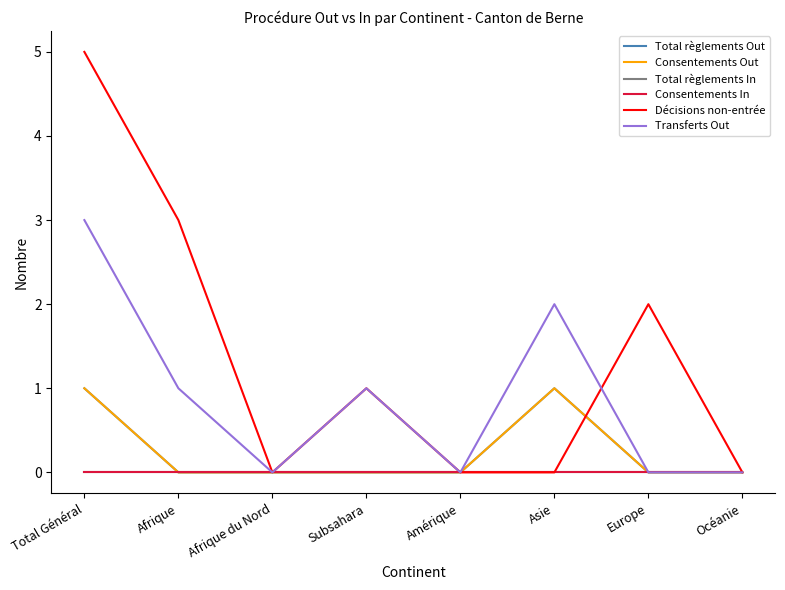

Reading right to left, transcribe all the data shown in this chart.

Total règlements Out: 0	0	1	0	0	0	0	1
Consentements Out: 0	0	1	0	0	0	0	1
Total règlements In: 0	0	0	0	0	0	0	0
Consentements In: 0	0	0	0	0	0	0	0
Décisions non-entrée: 0	2	0	0	1	0	3	5
Transferts Out: 0	0	2	0	1	0	1	3